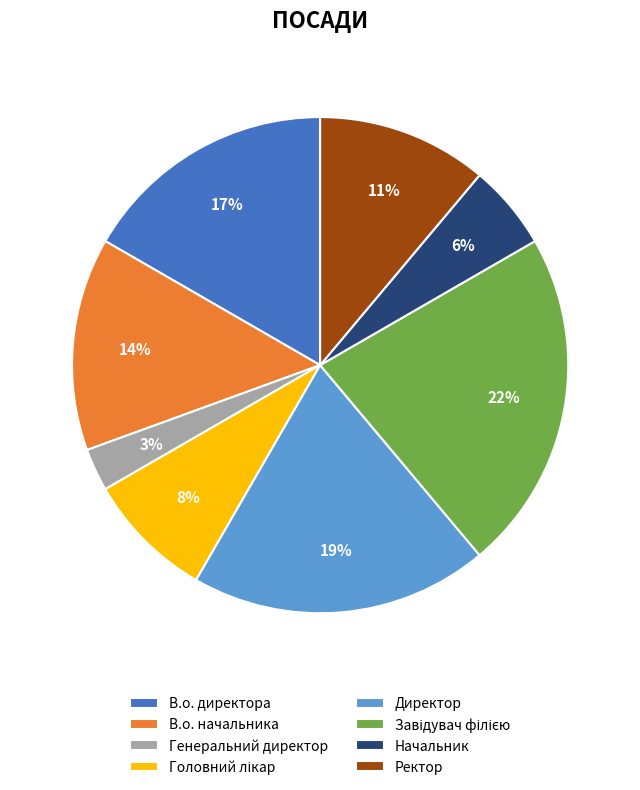

Approximately how many times larger is the value at Ректор compared to Директор?

0.6